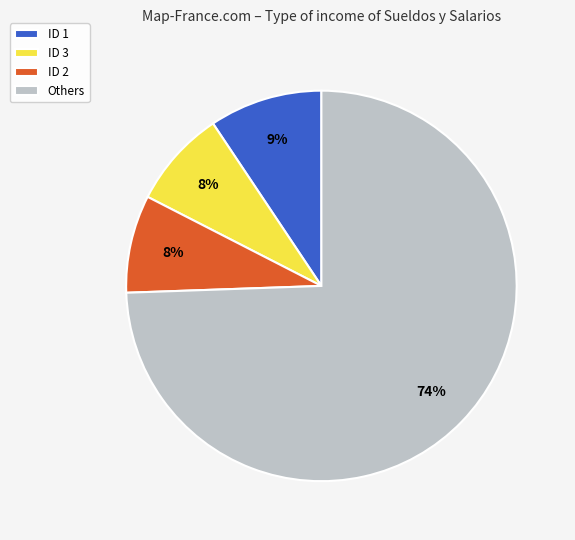

How many slices are in this pie chart?

4